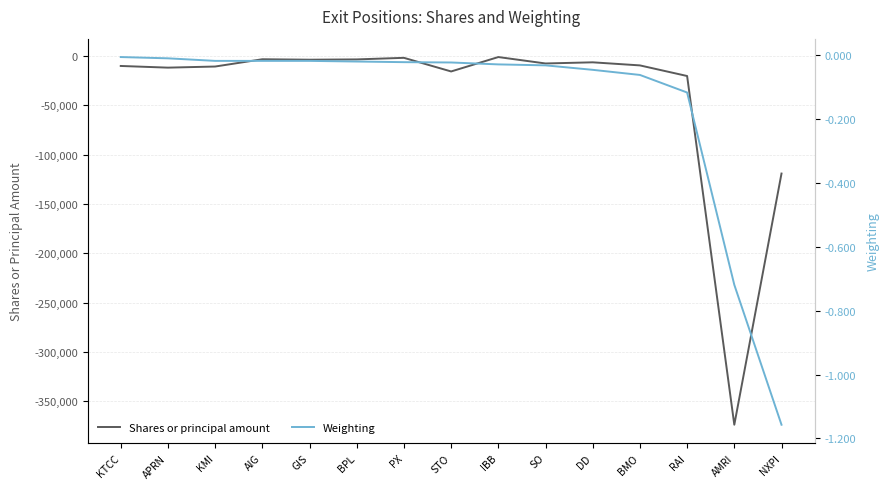

Reading left to right, extract all data points from this chart.

Shares or principal amount: KTCC=-10100.0	APRN=-11800.0	KMI=-10672.0	AIG=-3295.0	GIS=-3750.0	BPL=-3450.0	PX=-1858.0	STO=-15670.0	IBB=-1066.0	SO=-7575.0	DD=-6406.0	BMO=-9530.0	RAI=-20285.0	AMRI=-373802.0	NXPI=-119157.0
Weighting: KTCC=-0.0	APRN=-0.0	KMI=-0.0	AIG=-0.0	GIS=-0.0	BPL=-0.0	PX=-0.0	STO=-0.0	IBB=-0.0	SO=-0.0	DD=-0.0	BMO=-0.1	RAI=-0.1	AMRI=-0.7	NXPI=-1.2